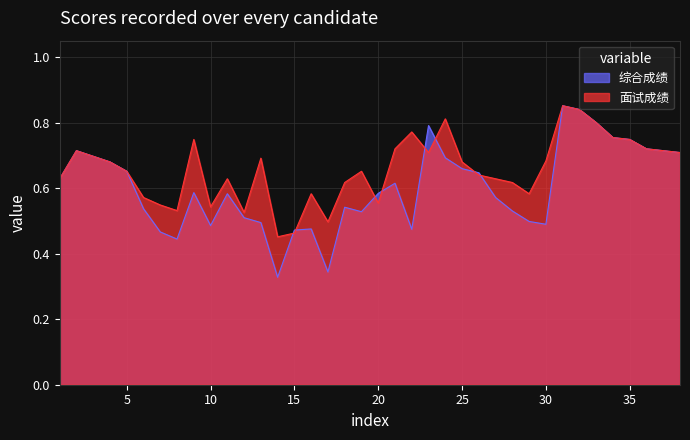

The value of 面试成绩 at 22 is 0.8. True or false?

True